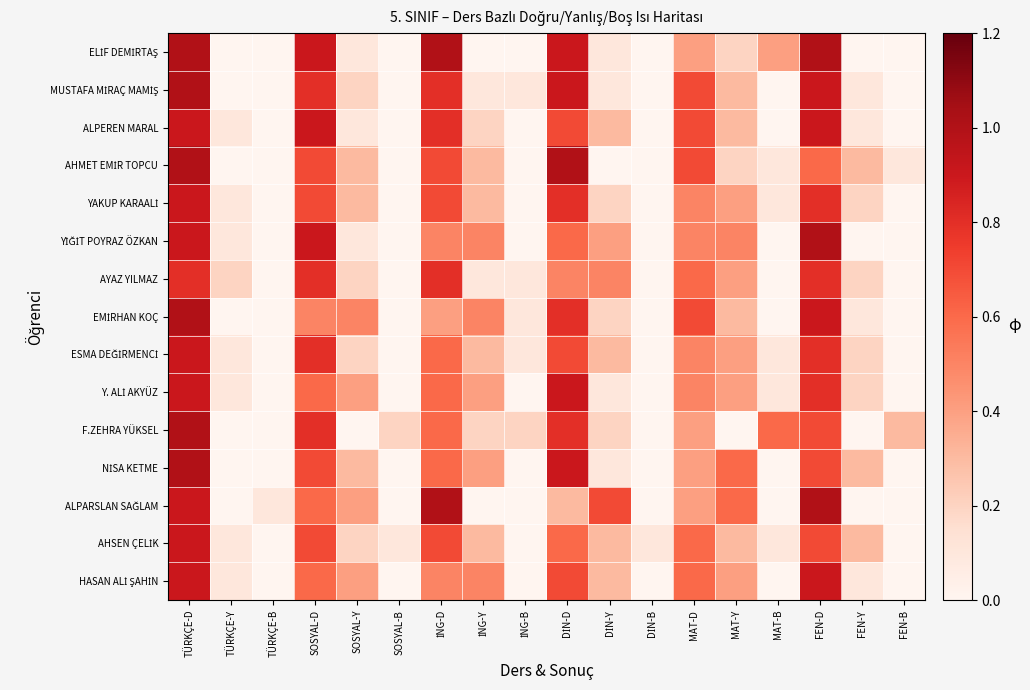

Which has a higher value, DİN-D or FEN-D?

FEN-D